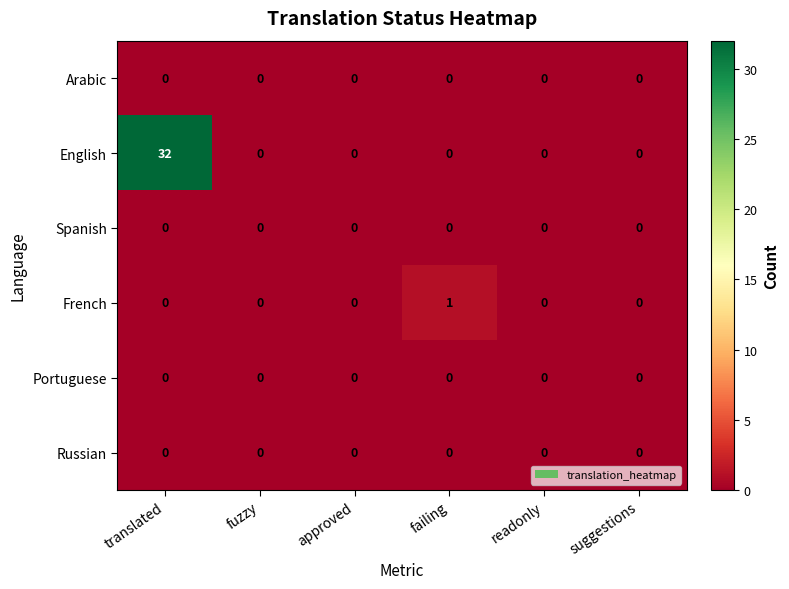

What is the sum of the English values at approved and translated?

32